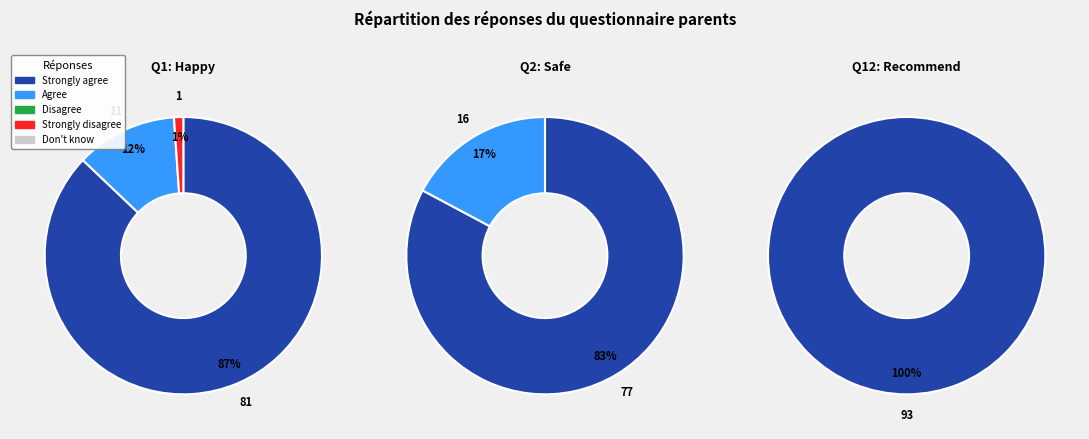

How many slices are in this pie chart?

5